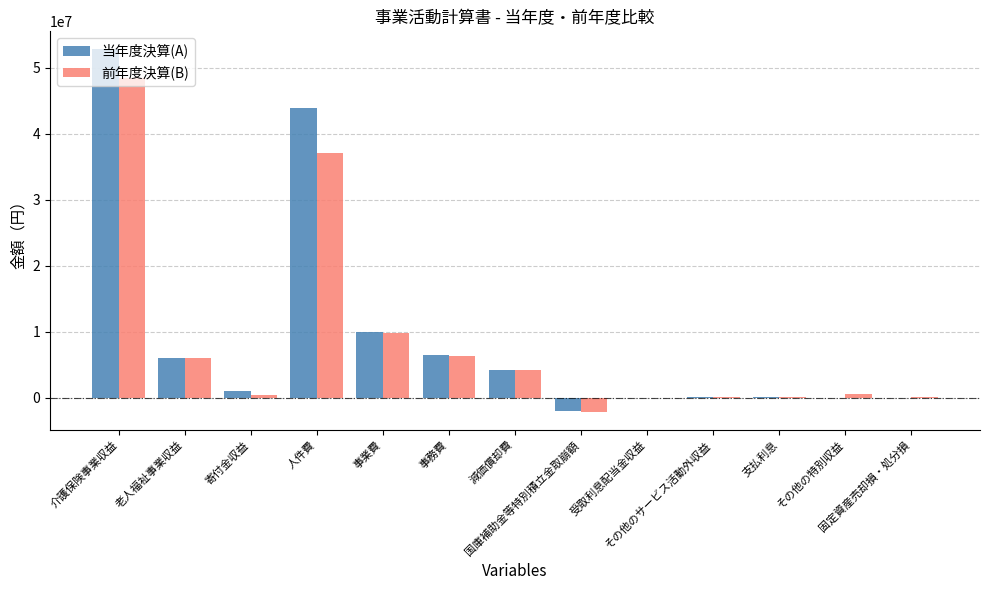

What is the sum of all 前年度決算(B) values?

111058626